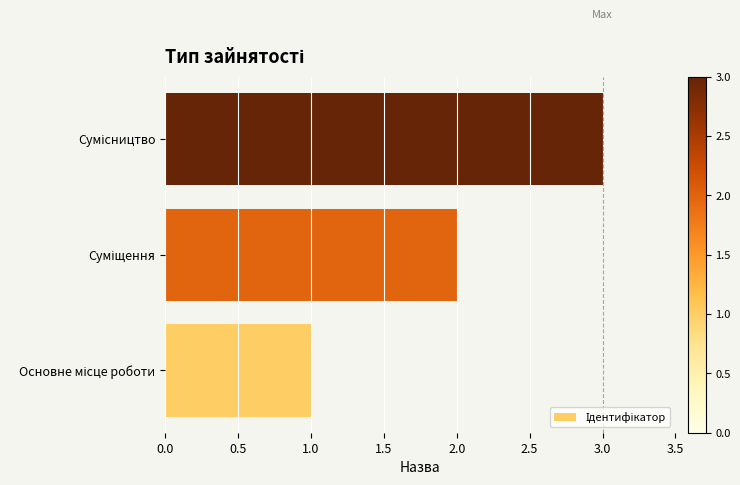

What is the sum of all values?

6